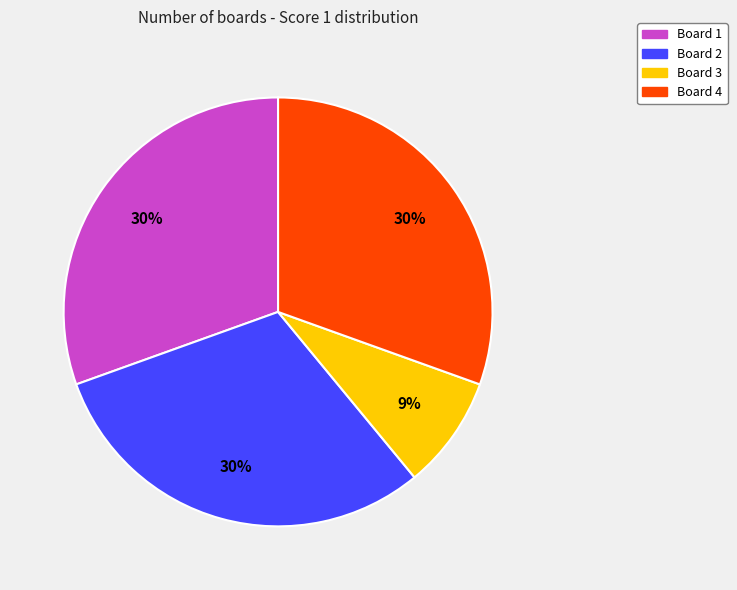

What is the ratio of the value at Board 1 to the value at Board 4?

1.0